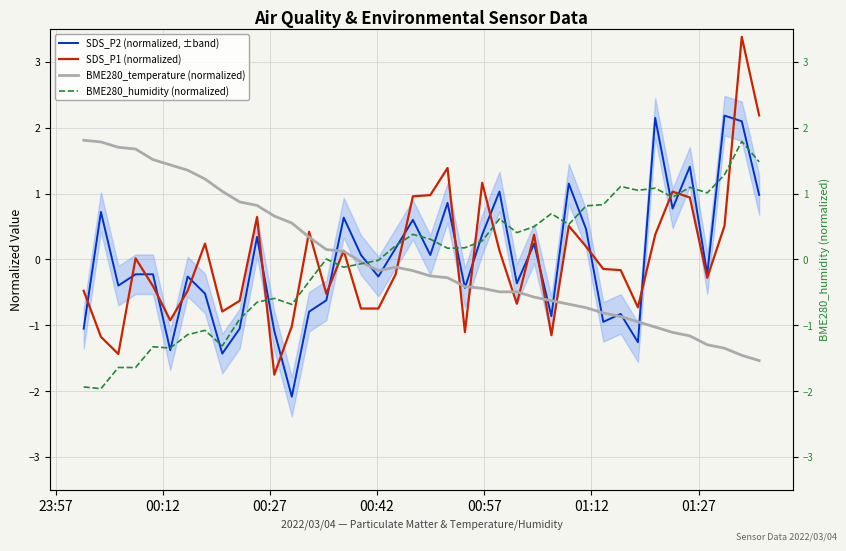

What is the difference between the maximum and minimum values in the BME280_temperature (normalized) series?

3.3